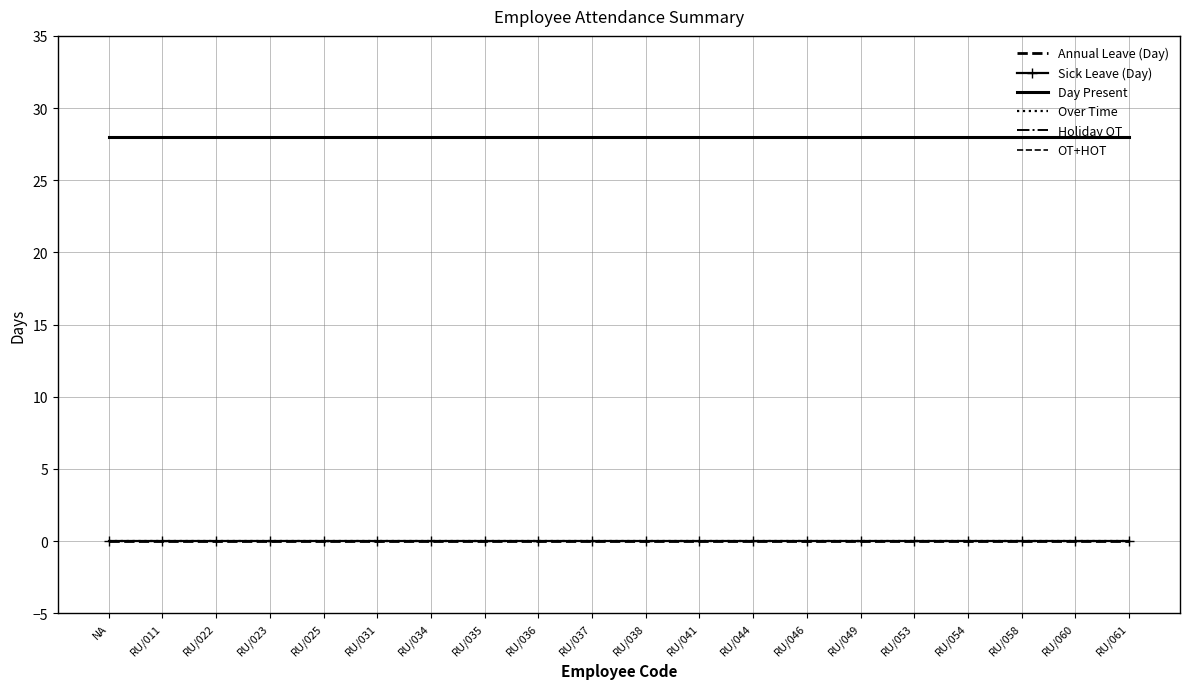

Which series has the largest total across all categories?

Day Present